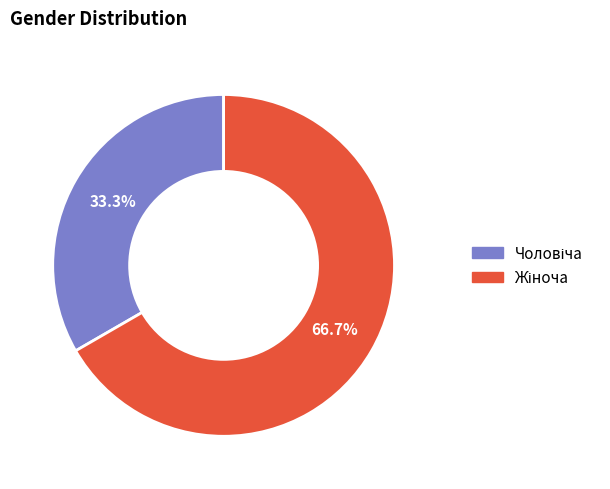

Is there any slice that represents more than half of the pie?

Yes